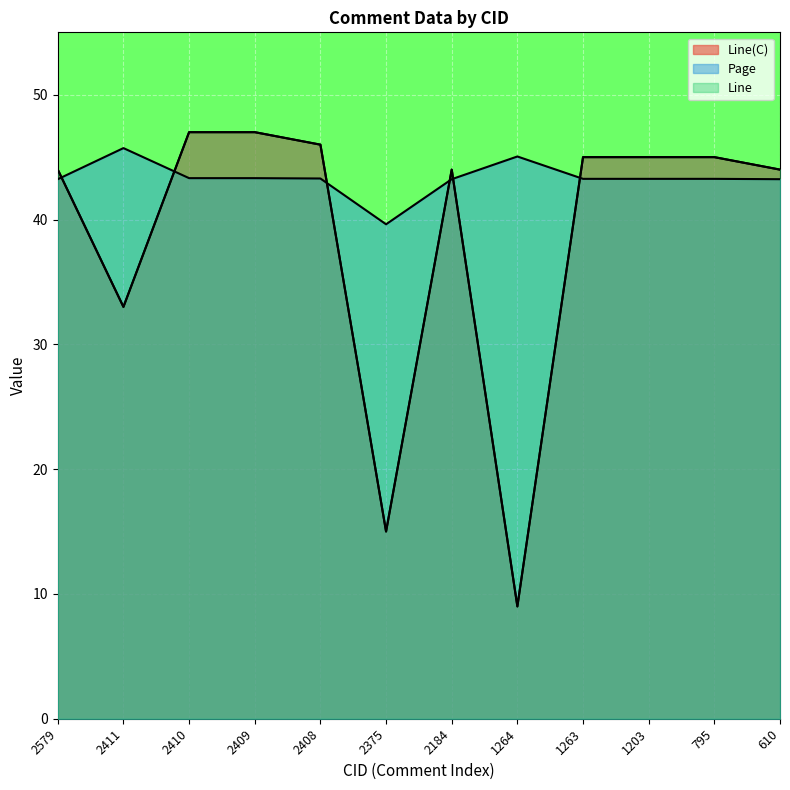

What is the value of the Page point at the 12th from the left?

43.2